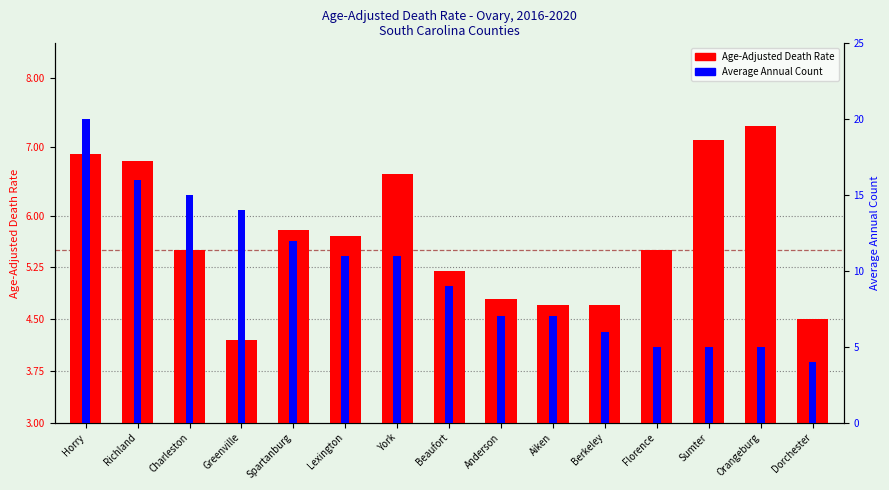

Rank the series by their average value, from highest to lowest.

Average Annual Count, Age-Adjusted Death Rate